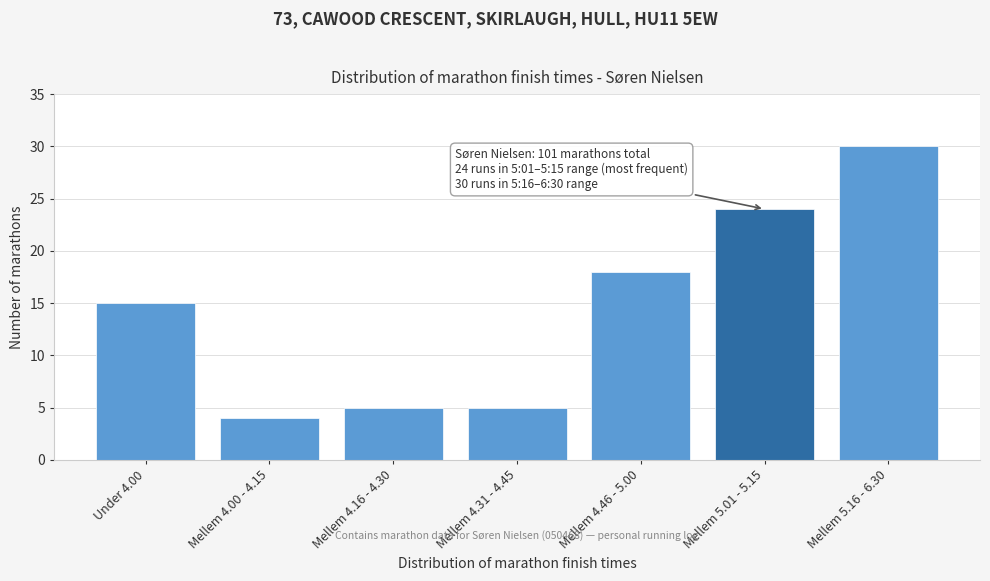

Reading right to left, transcribe all the data shown in this chart.

Mellem 5.16 - 6.30=30	Mellem 5.01 - 5.15=24	Mellem 4.46 - 5.00=18	Mellem 4.31 - 4.45=5	Mellem 4.16 - 4.30=5	Mellem 4.00 - 4.15=4	Under 4.00=15